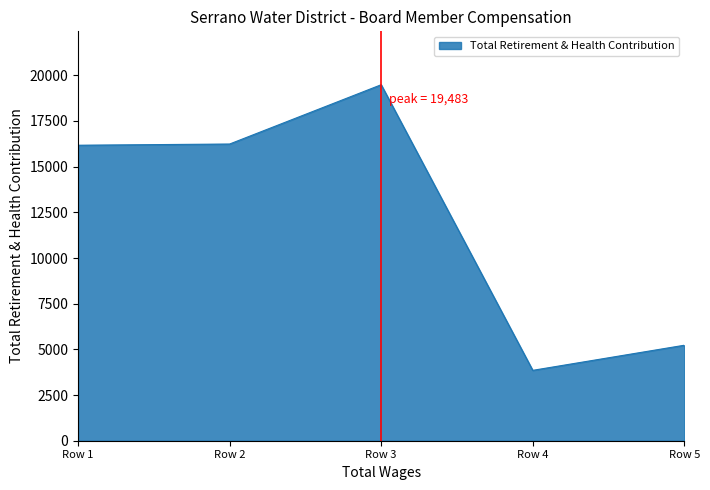

What is the minimum value shown in the chart?

3852